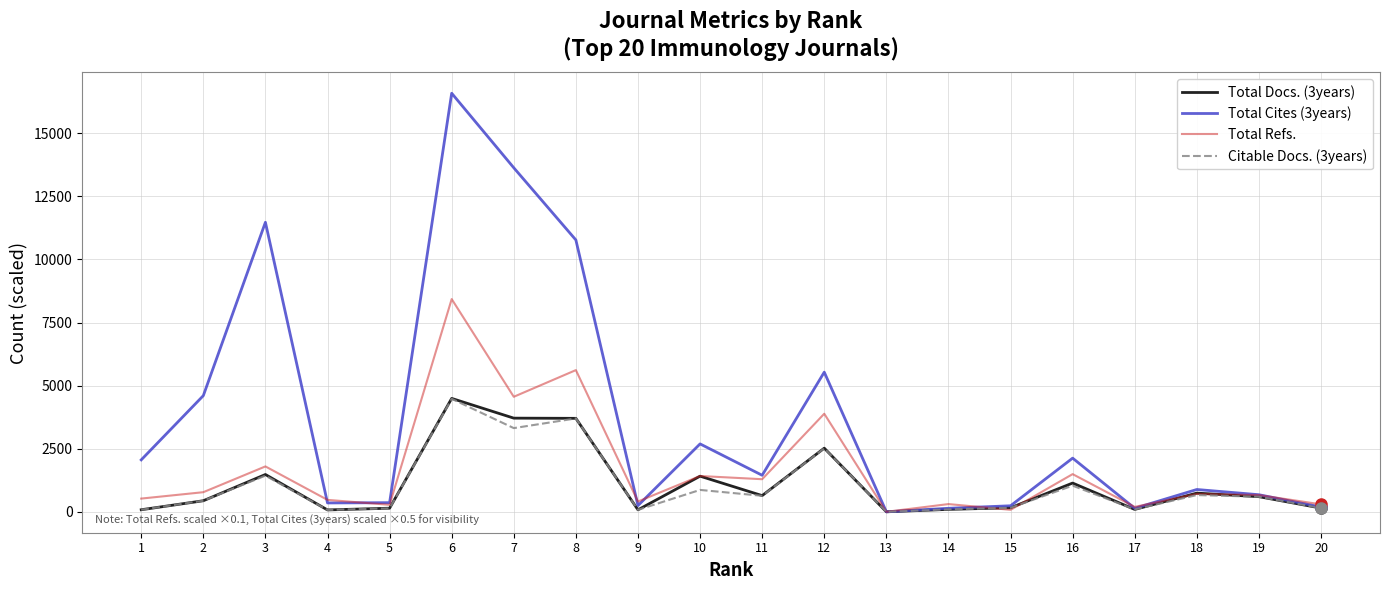

What is the difference between the second highest and second lowest values in the Citable Docs. (3years) series?

3627.0